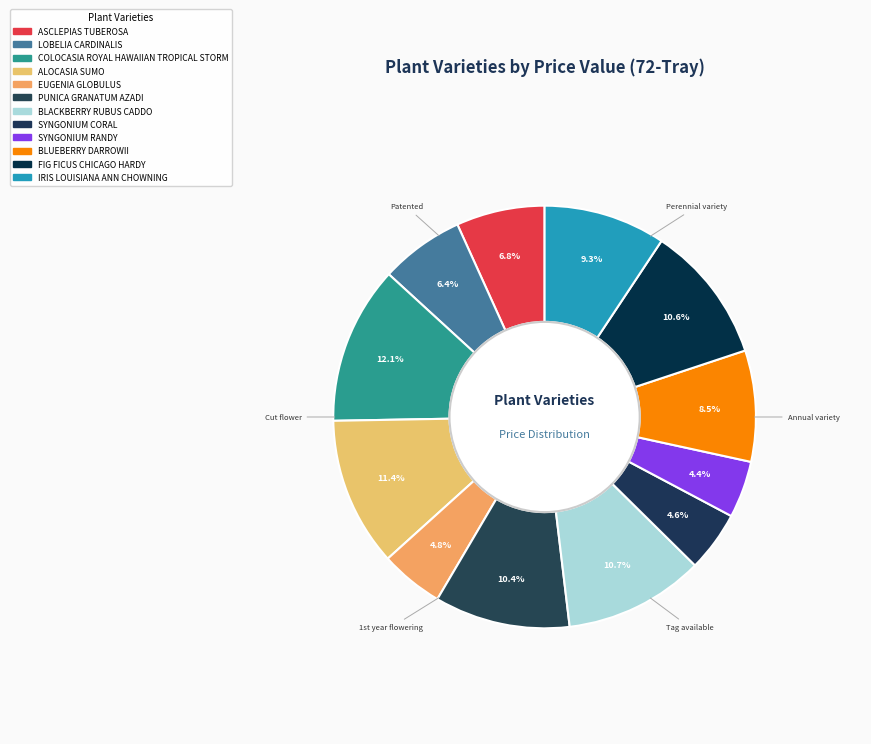

What is the smallest slice in the pie chart?

SYNGONIUM RANDY